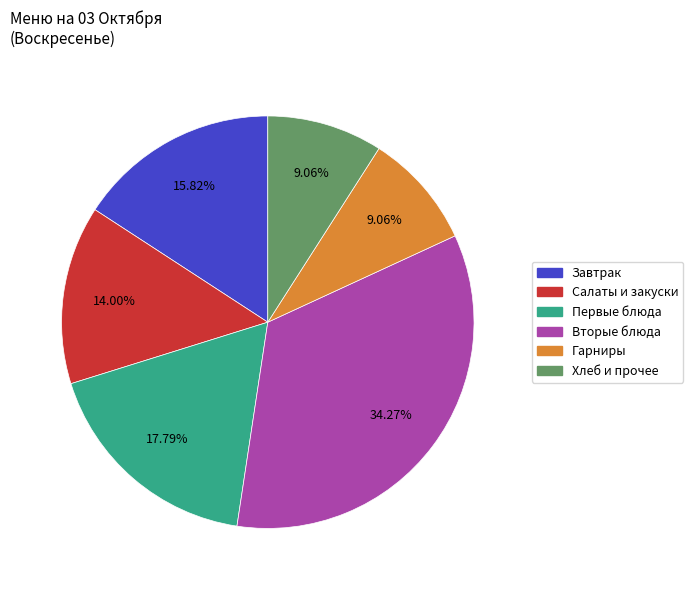

Which has a higher value, Завтрак or Гарниры?

Завтрак